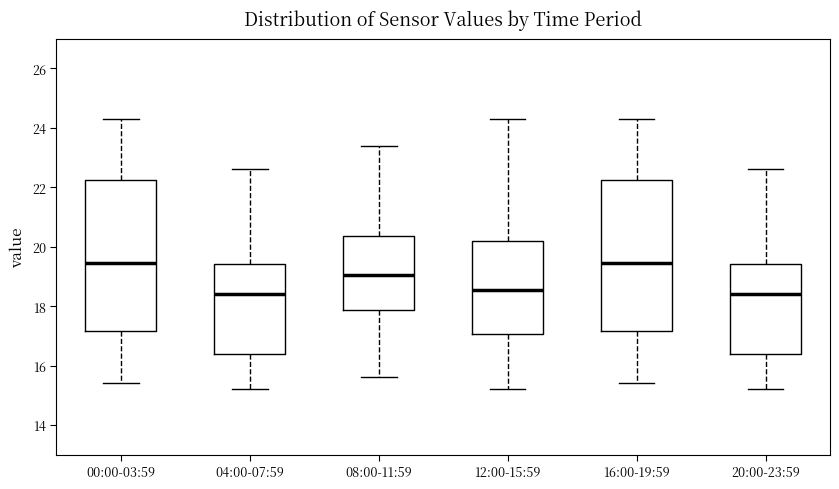

Reading left to right, transcribe this box plot: for each box, give where its median line is, the range the box spans, and where its two whiskers end, as read against the y-axis. The values are not printed on the chart, so give them approximately, as read against the axis.

00:00-03:59: median 19.4, box 17.2 to 22.2, whiskers 15.4 to 24.4
04:00-07:59: median 18.4, box 16.4 to 19.4, whiskers 15.2 to 22.6
08:00-11:59: median 19.0, box 17.8 to 20.4, whiskers 15.6 to 23.4
12:00-15:59: median 18.6, box 17.0 to 20.2, whiskers 15.2 to 24.4
16:00-19:59: median 19.4, box 17.2 to 22.2, whiskers 15.4 to 24.4
20:00-23:59: median 18.4, box 16.4 to 19.4, whiskers 15.2 to 22.6